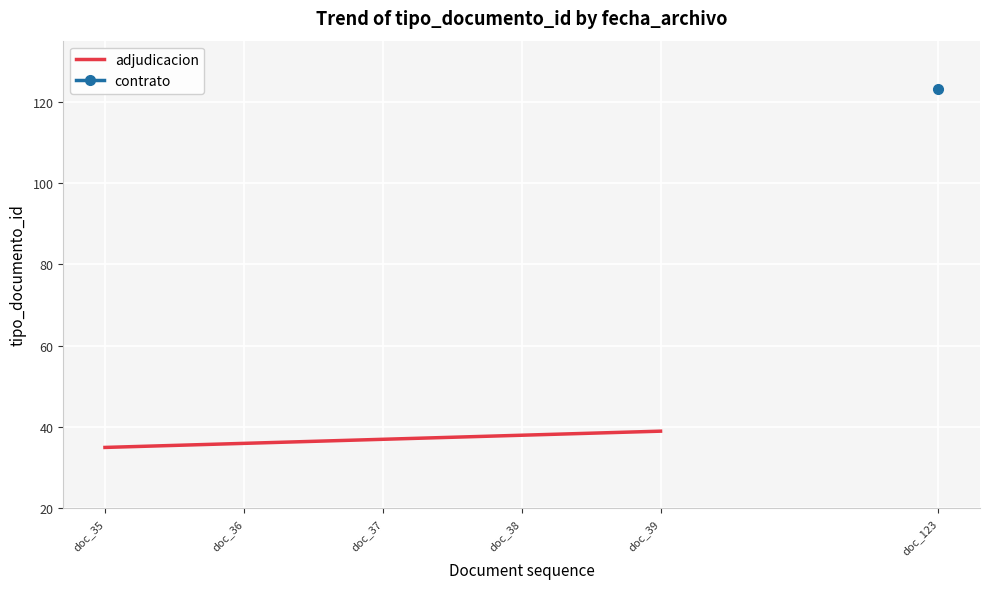

Which label corresponds to the largest value in the chart?

doc_39